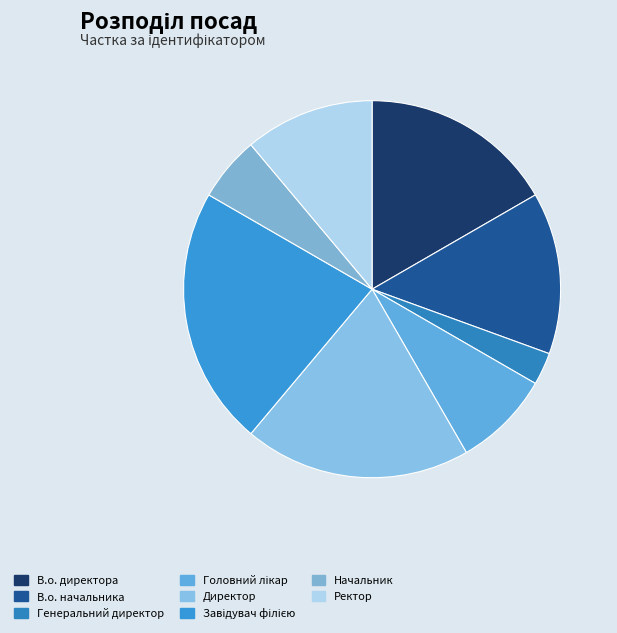

How many slices are in this pie chart?

8